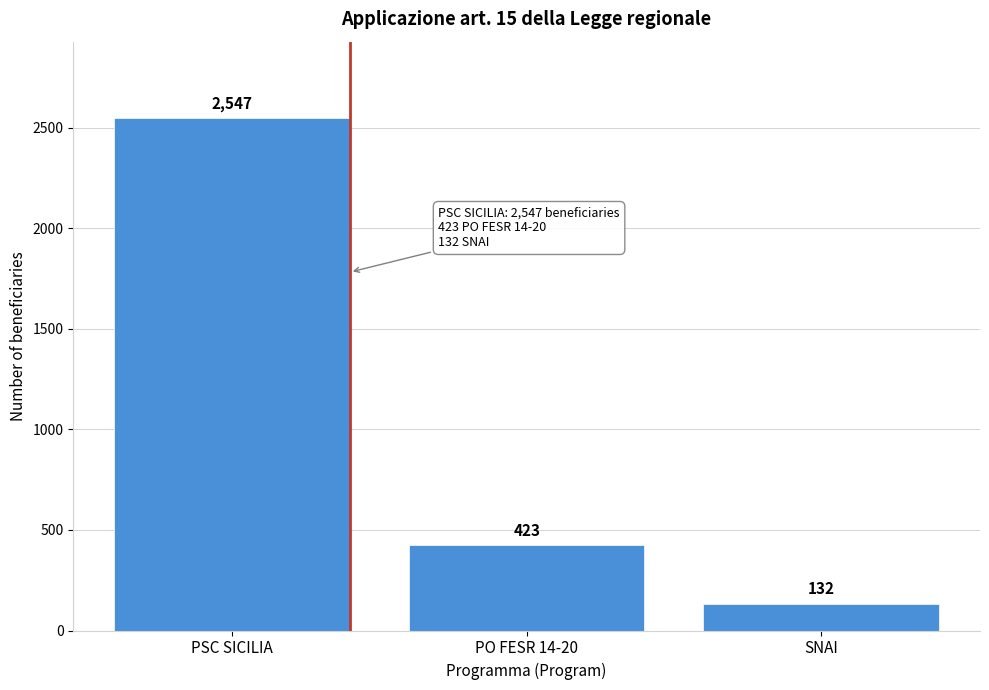

Reading left to right, transcribe all the data shown in this chart.

2547	423	132